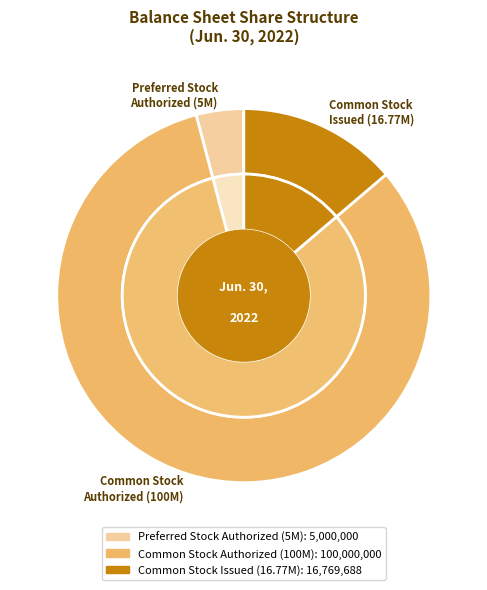

How many segments does this pie chart have?

3